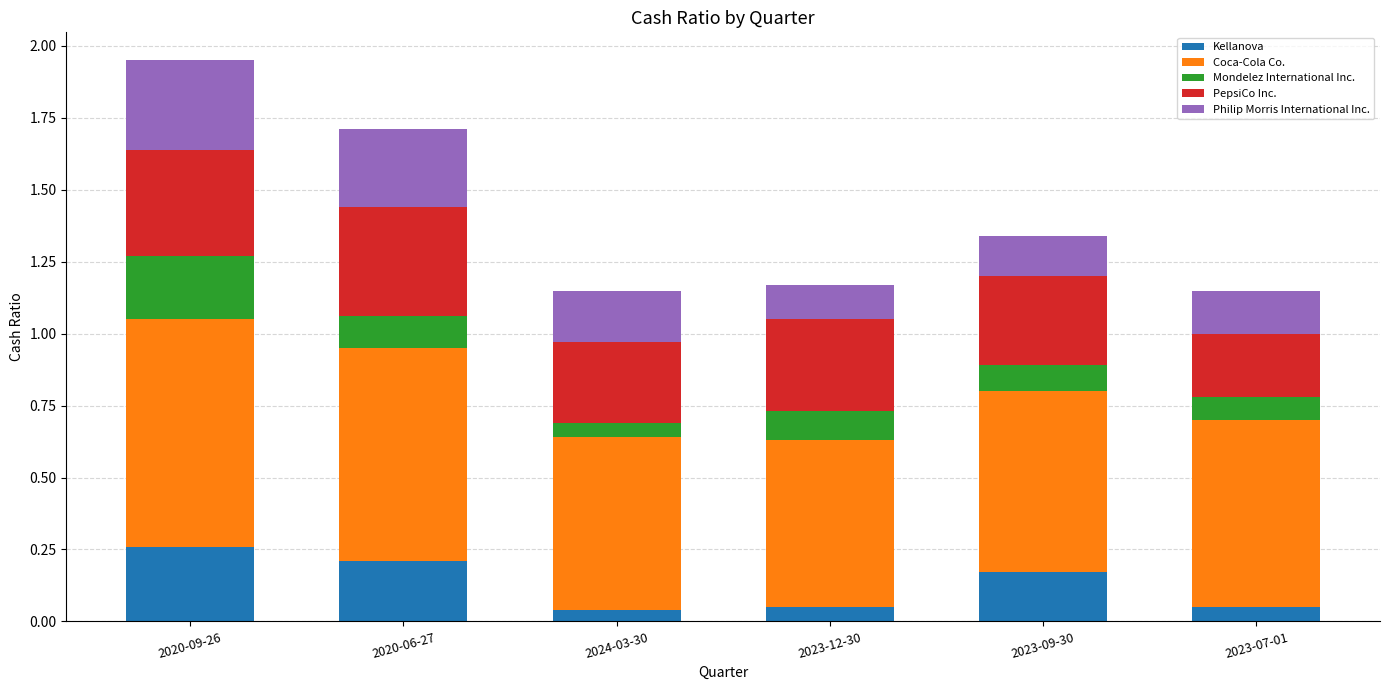

Is it true that Kellanova equals 0.2 at 2020-06-27?

True